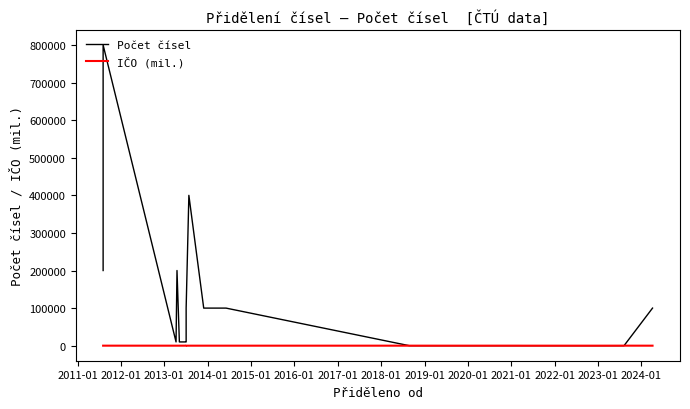

At which category does the chart reach its minimum across all series?

2022-01